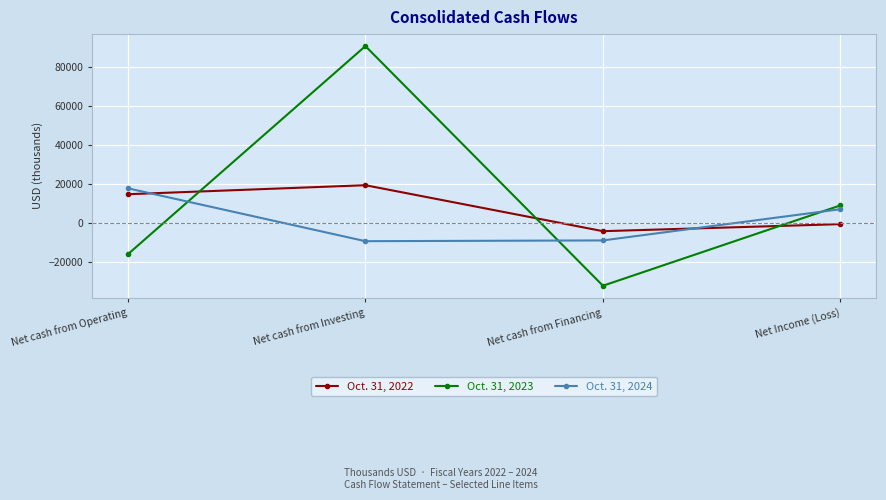

Is it true that Oct. 31, 2022 equals -474 at Net Income (Loss)?

True